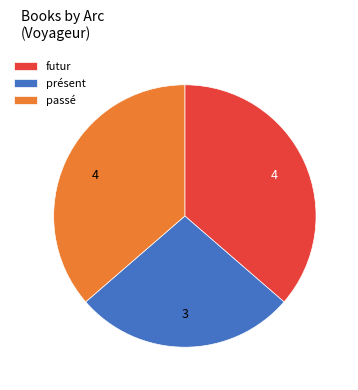

Do passé and présent together represent more than half of the pie?

Yes